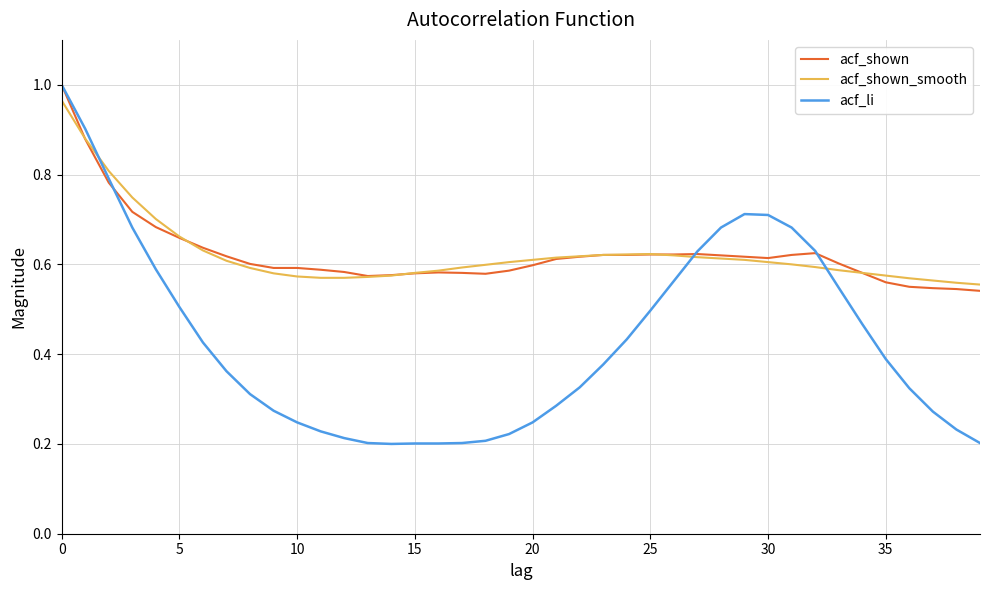

Which series has the largest range (max minus min)?

acf_li